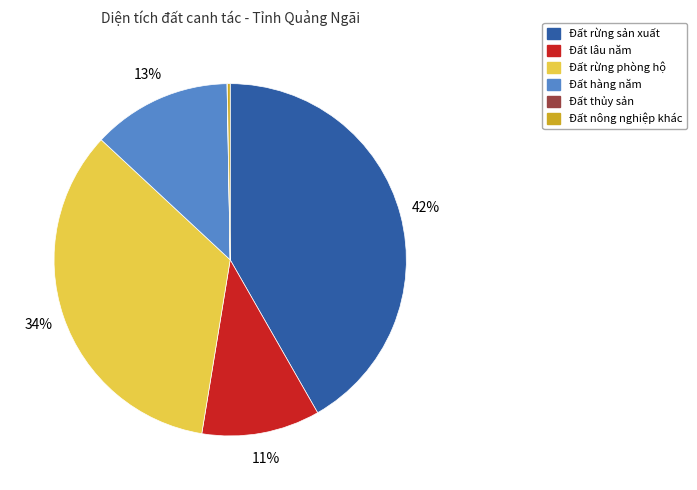

Is there a majority slice in this chart?

No